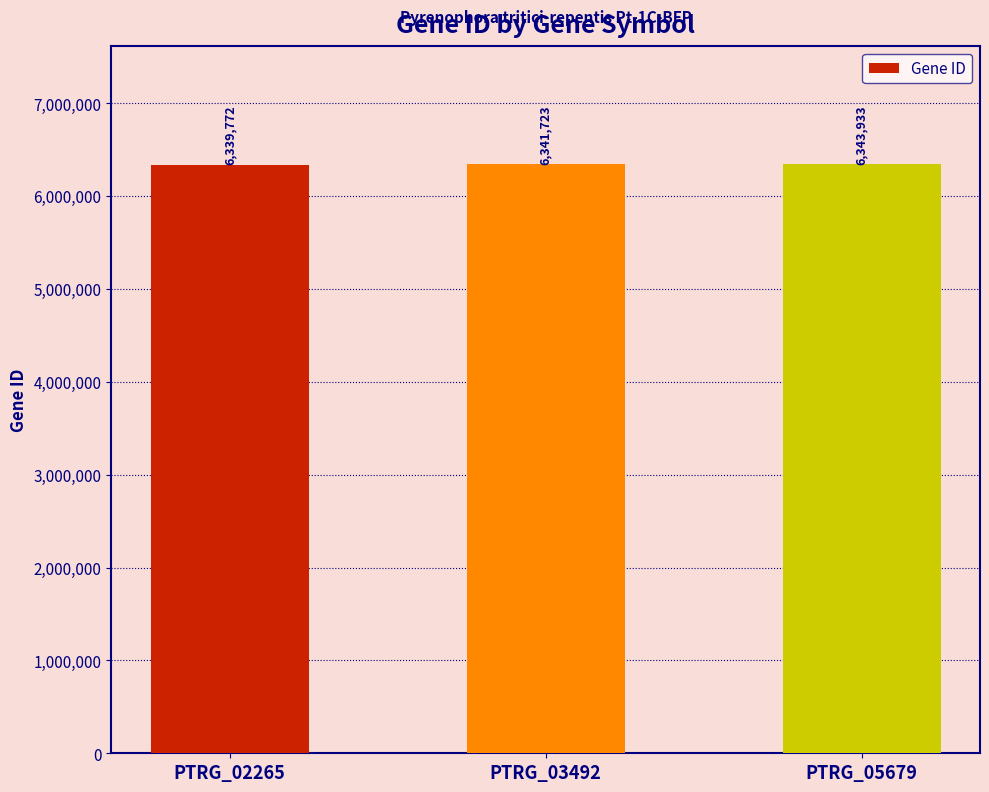

What is the ratio of the value at PTRG_05679 to the value at PTRG_02265?

1.0